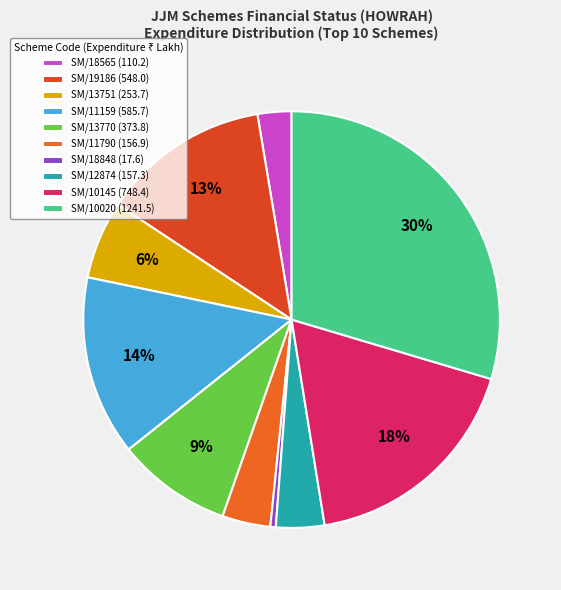

What is the total percentage of SM/11790 and SM/19186?

16.8%